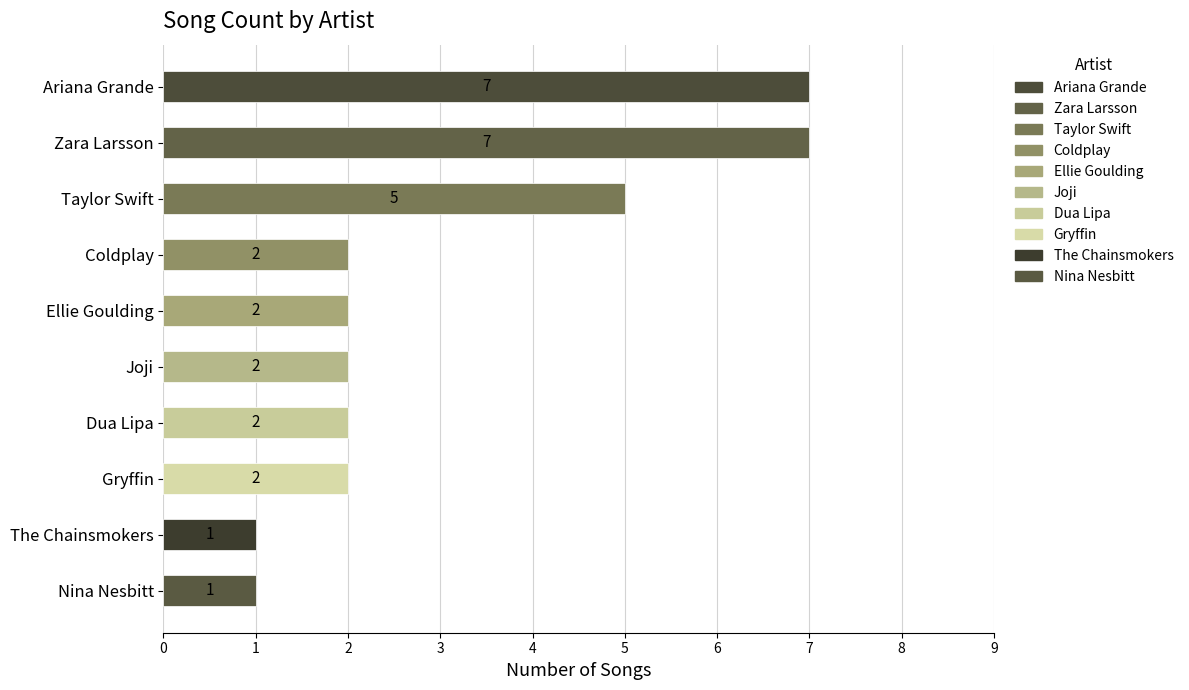

Reading left to right, list all the values displayed in this chart.

Ariana Grande=7	Zara Larsson=7	Taylor Swift=5	Coldplay=2	Ellie Goulding=2	Joji=2	Dua Lipa=2	Gryffin=2	The Chainsmokers=1	Nina Nesbitt=1